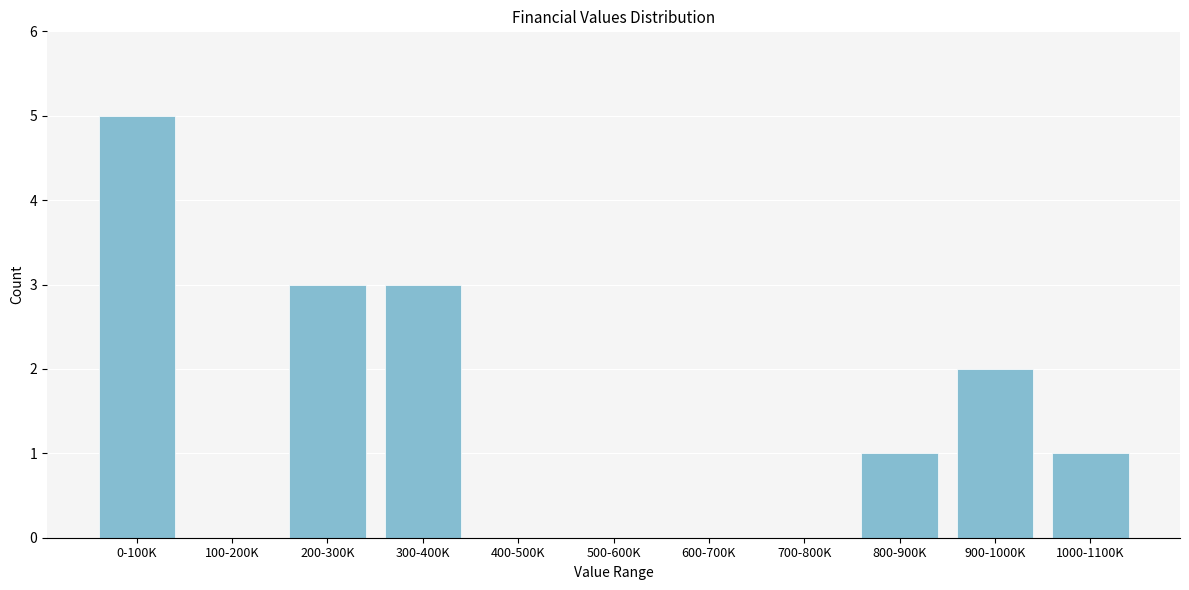

Reading left to right, what are all the values shown in this chart?

0-100K=5	100-200K=0	200-300K=3	300-400K=3	400-500K=0	500-600K=0	600-700K=0	700-800K=0	800-900K=1	900-1000K=2	1000-1100K=1